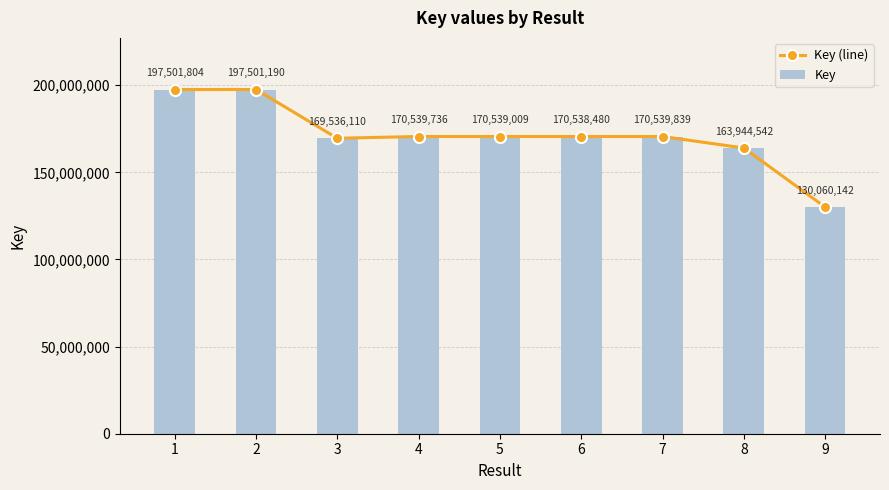

What is the sum of all Key (line) values?

1540700852